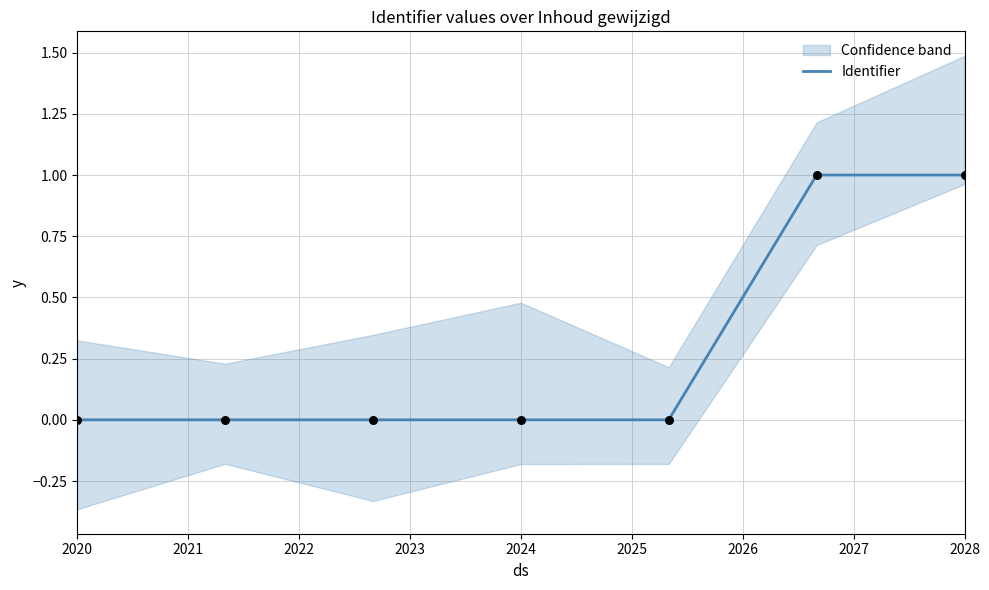

What is the highest value of the Identifier series?

1.0